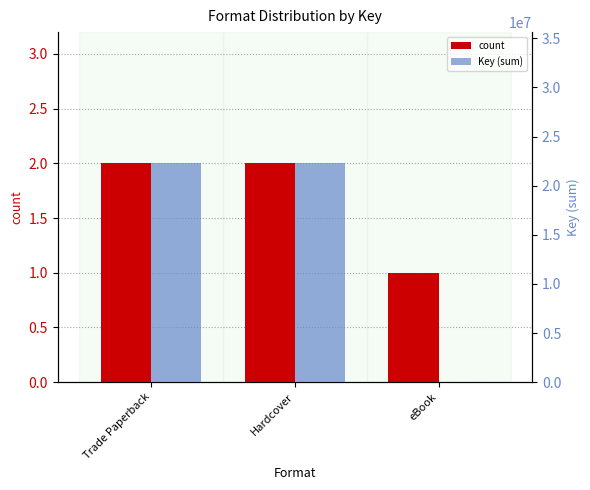

What position from the right is Hardcover?

2